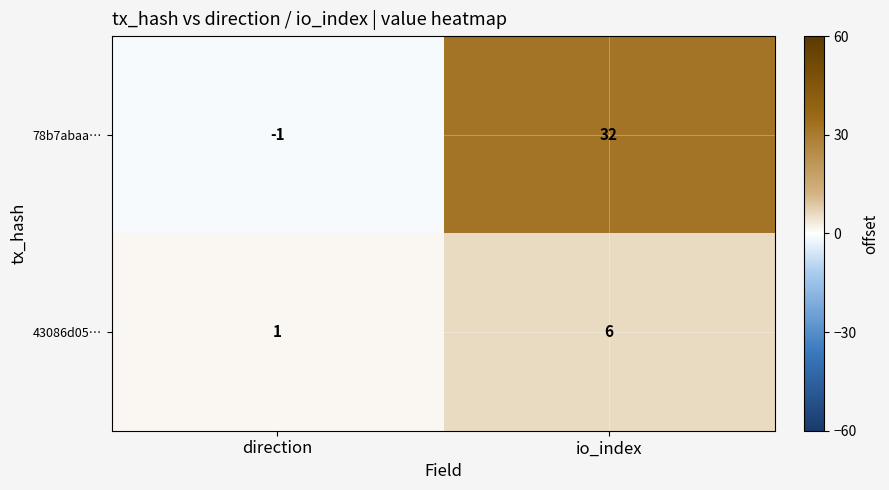

What is the average value of the 43086d05… series?

4